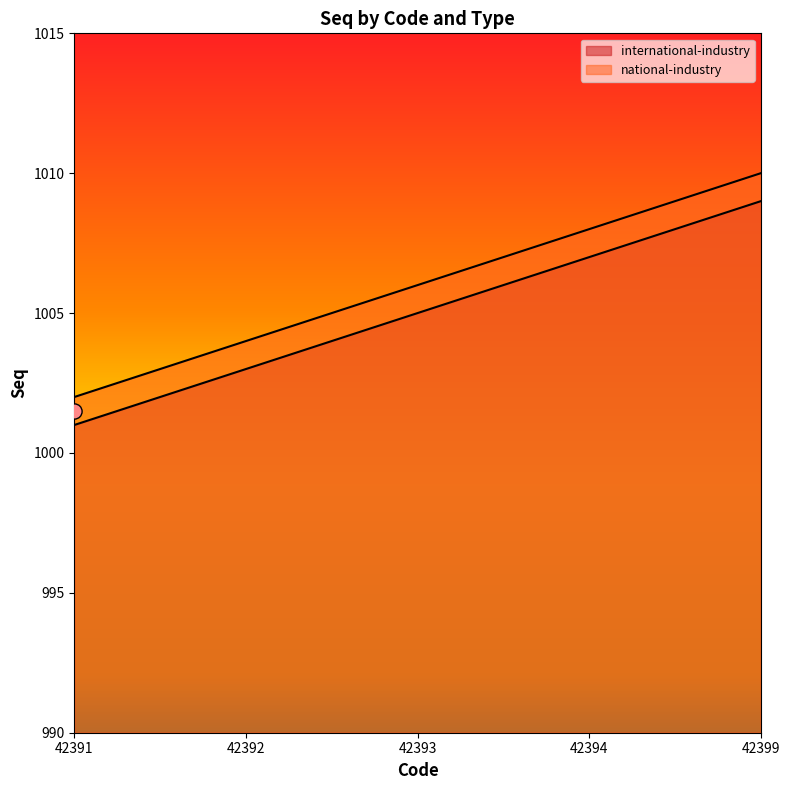

Which series has the widest spread of Y values?

international-industry